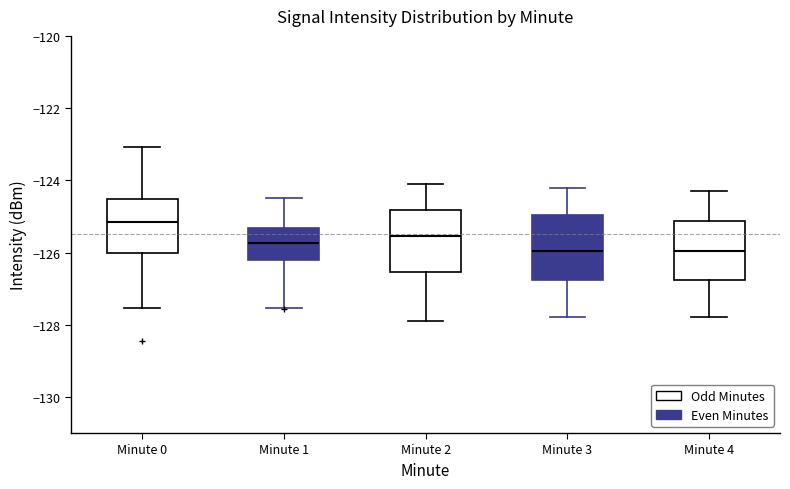

Reading left to right, transcribe this box plot: for each box, give where its median line is, the range the box spans, and where its two whiskers end, as read against the y-axis. The values are not printed on the chart, so give them approximately, as read against the axis.

Minute 0: median -125.2, box -126.0 to -124.6, whiskers -127.6 to -123.0
Minute 1: median -125.8, box -126.2 to -125.4, whiskers -127.6 to -124.4
Minute 2: median -125.6, box -126.6 to -124.8, whiskers -127.8 to -124.0
Minute 3: median -126.0, box -126.8 to -125.0, whiskers -127.8 to -124.2
Minute 4: median -126.0, box -126.8 to -125.2, whiskers -127.8 to -124.2